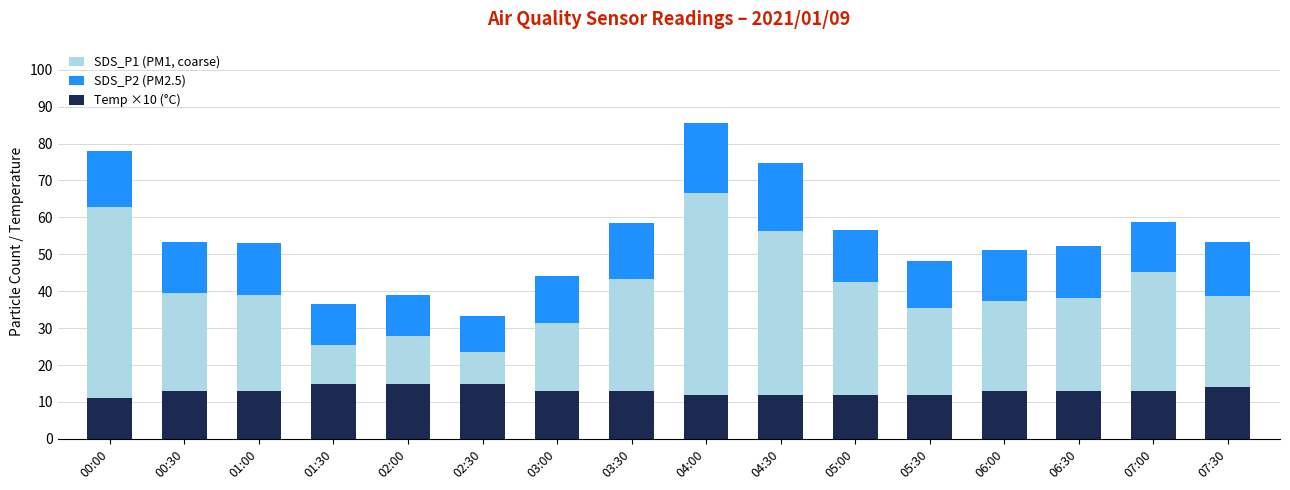

What is the label of the 11th bar from the right?

02:30